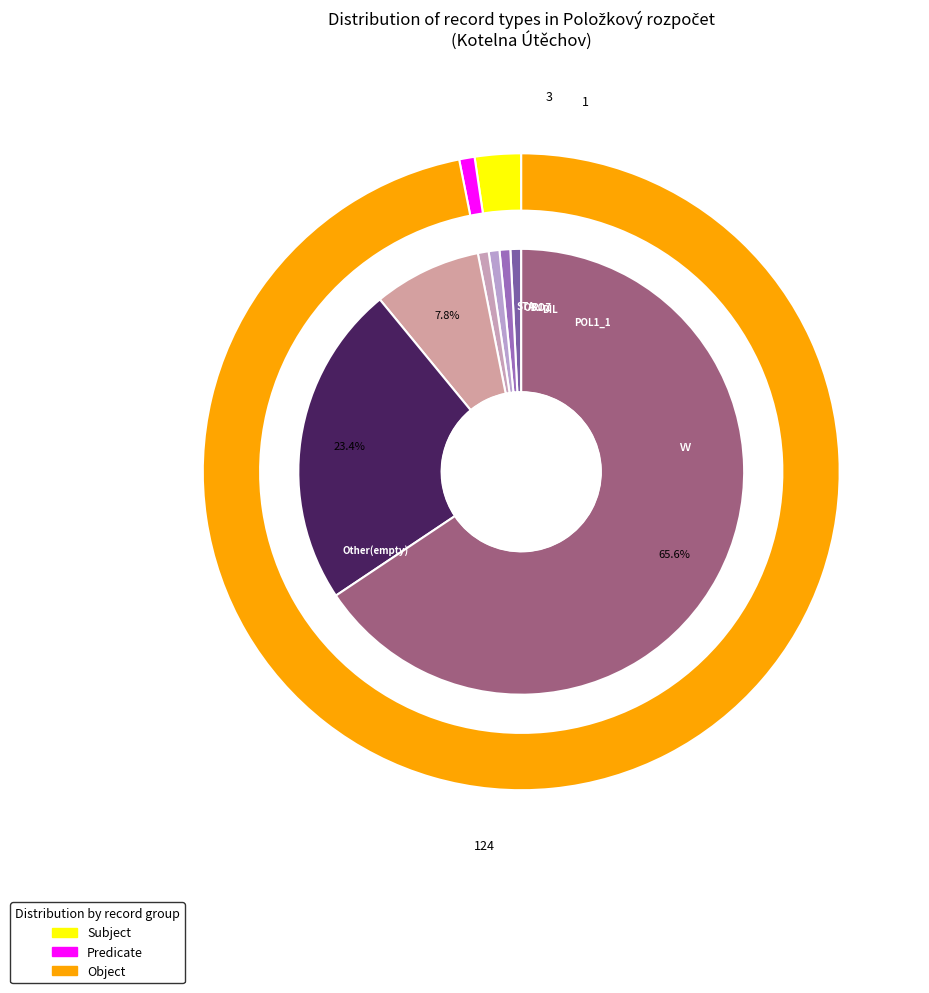

To the nearest percent, what percentage of the pie is STA?

1%